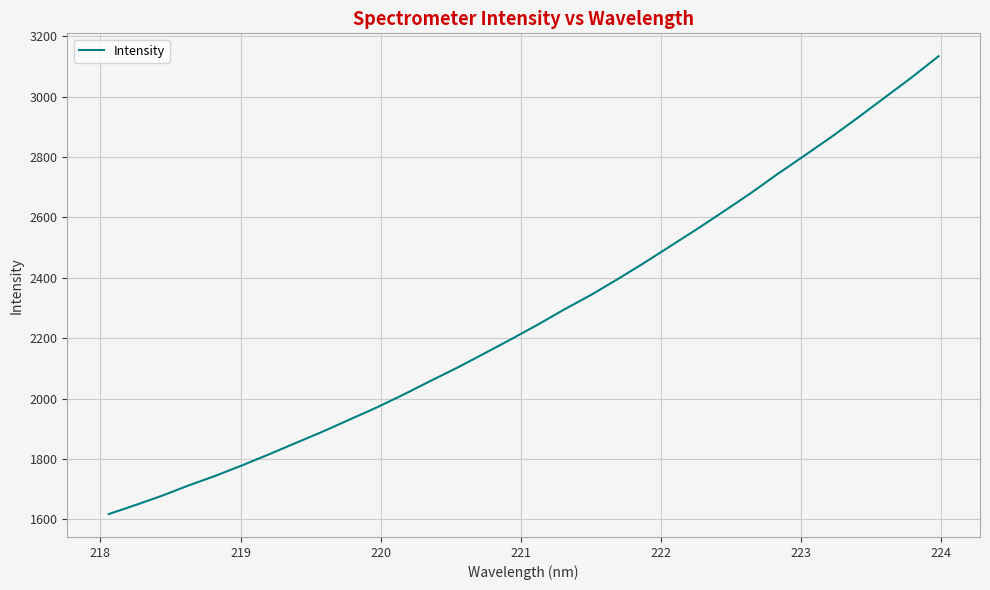

What is the greatest value displayed?

3133.6